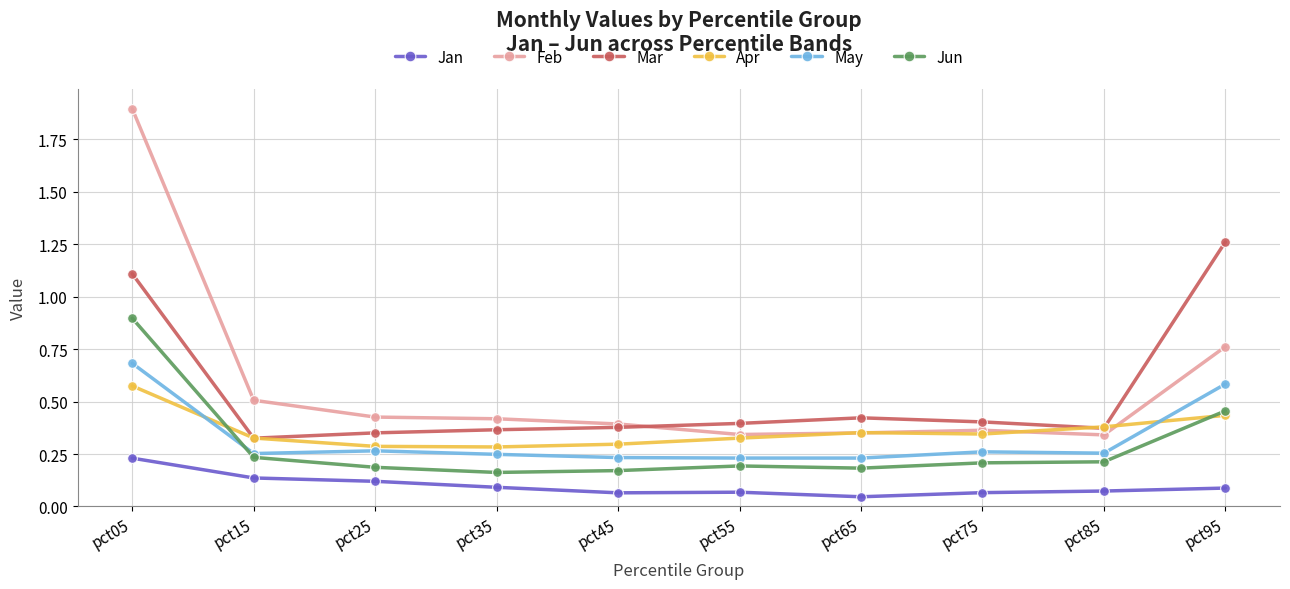

Rank the series at pct55 from lowest to highest value.

Jan, Jun, May, Apr, Feb, Mar